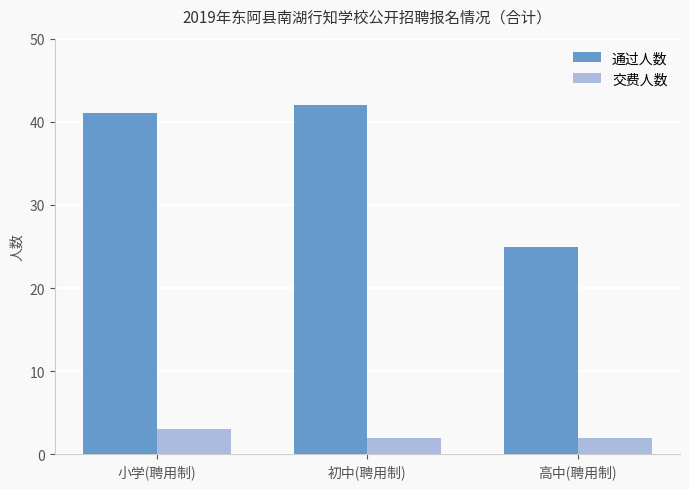

What is the maximum value shown in the chart?

42